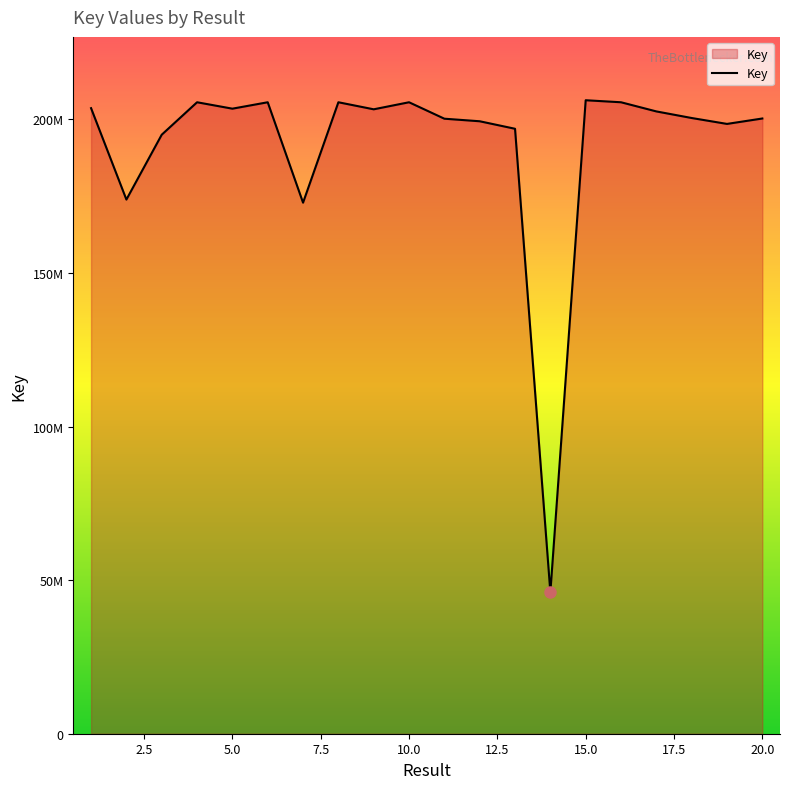

Where is the first local minimum?

2